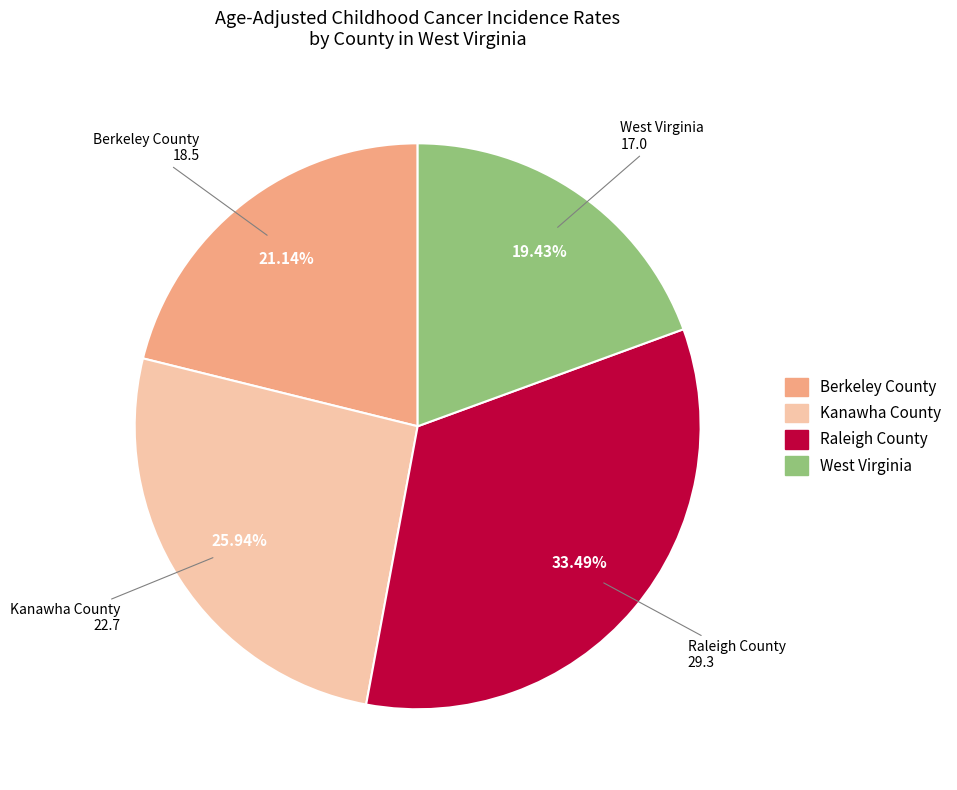

To the nearest percent, what is the combined percentage of West Virginia and Raleigh County?

53%